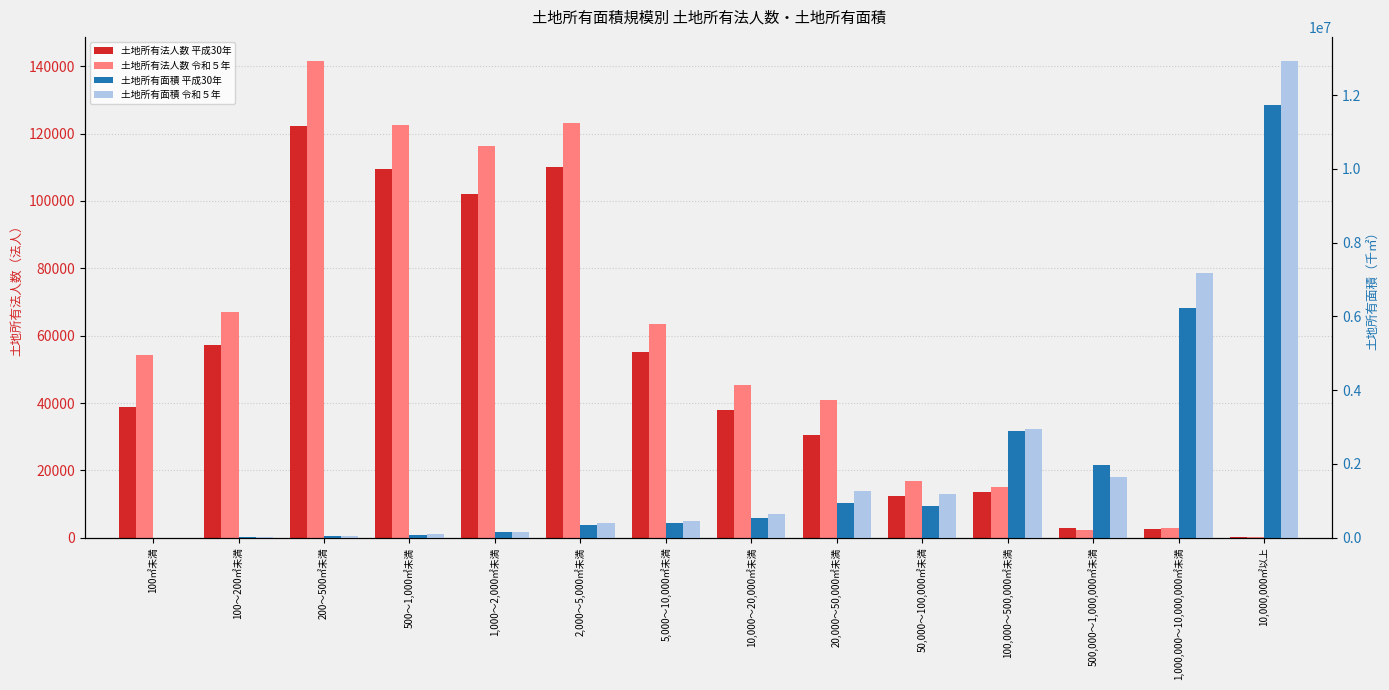

Which series has the largest total across all categories?

土地所有面積 令和５年